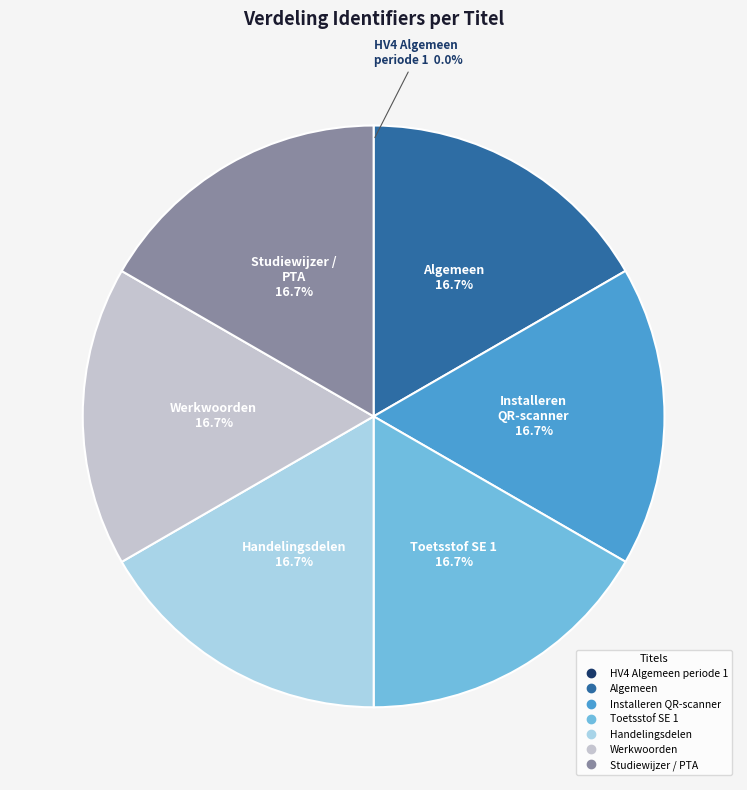

The Algemeen slice represents 24% of the pie. True or false?

False